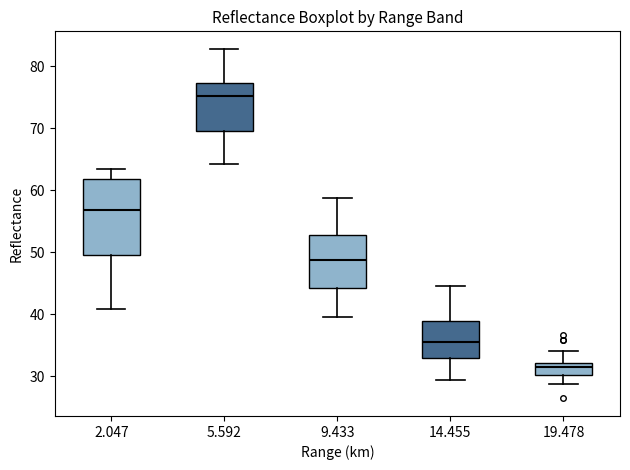

Where is the upper edge of the box at x = 9.433 on the y-axis? The values are not printed on the chart, so give them approximately, as read against the axis.

53